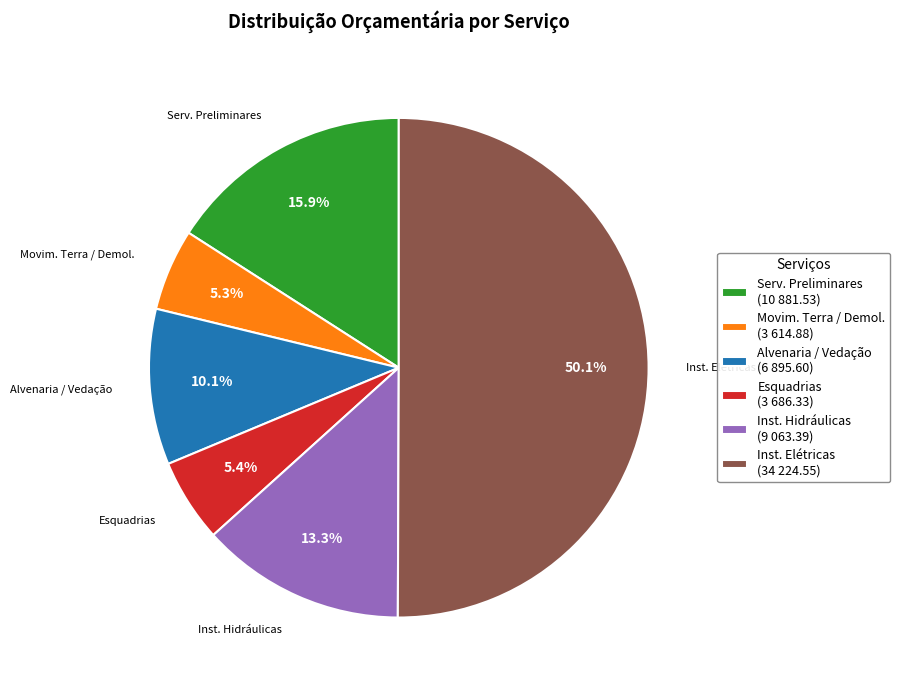

Which category accounts for the majority?

Inst. Elétricas (34 224.55)